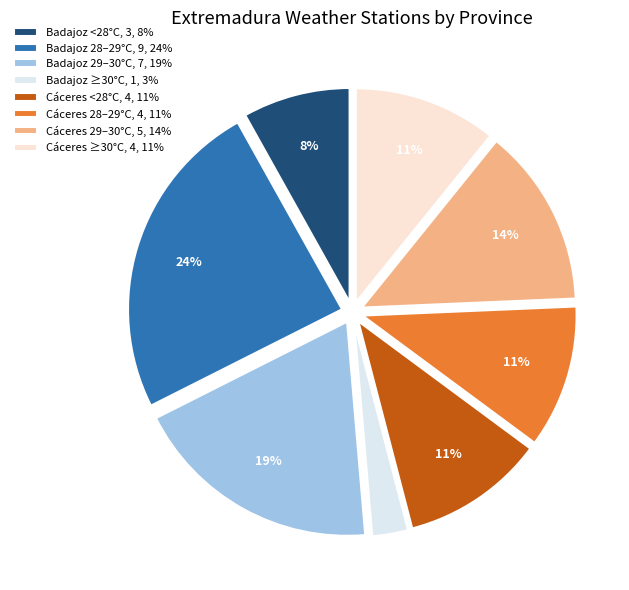

To the nearest percent, what is the combined percentage of Cáceres ≥30°C, 4, 11% and Badajoz <28°C, 3, 8%?

19%